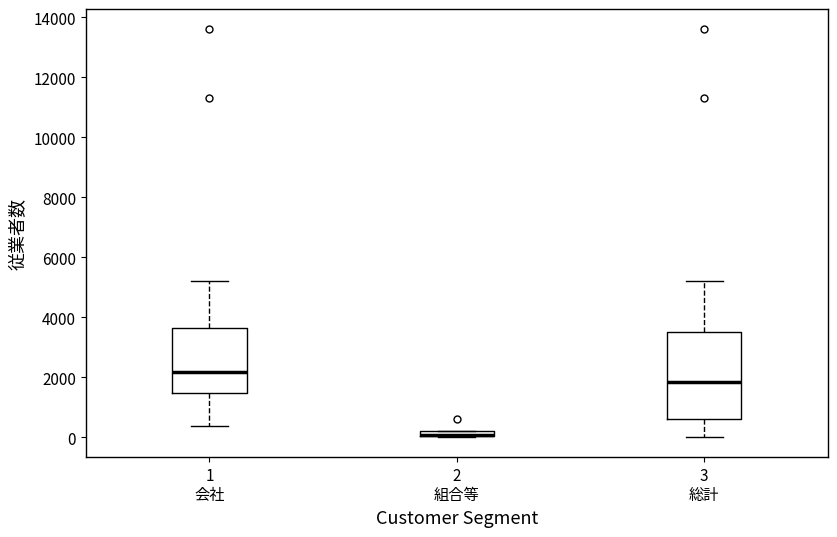

Comparing the boxes themselves (not the whiskers), which one is the tallest?

3 総計